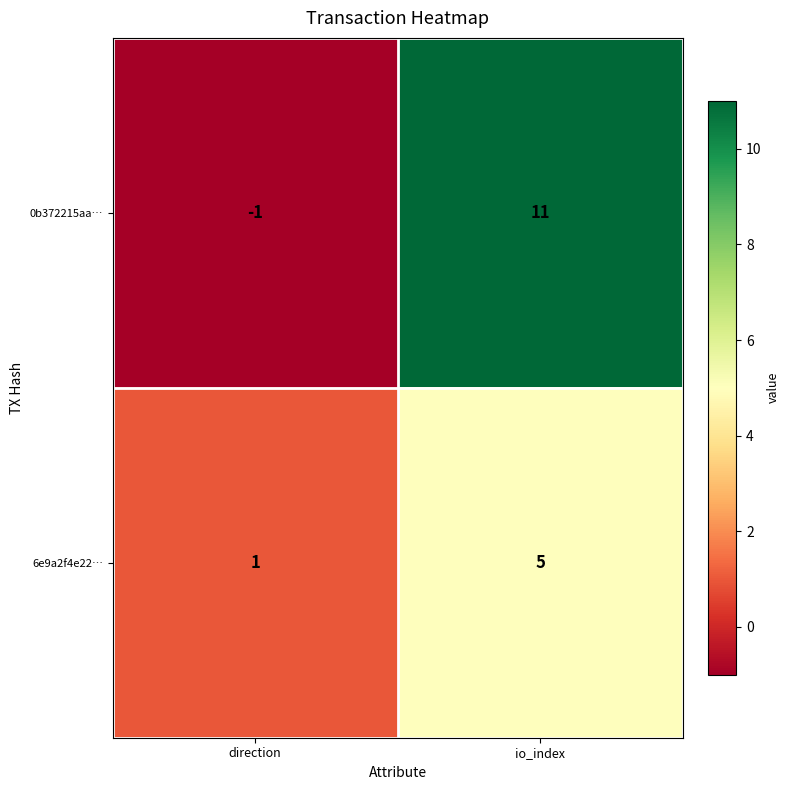

What is the sum of the 6e9a2f4e22… values at direction and io_index?

6